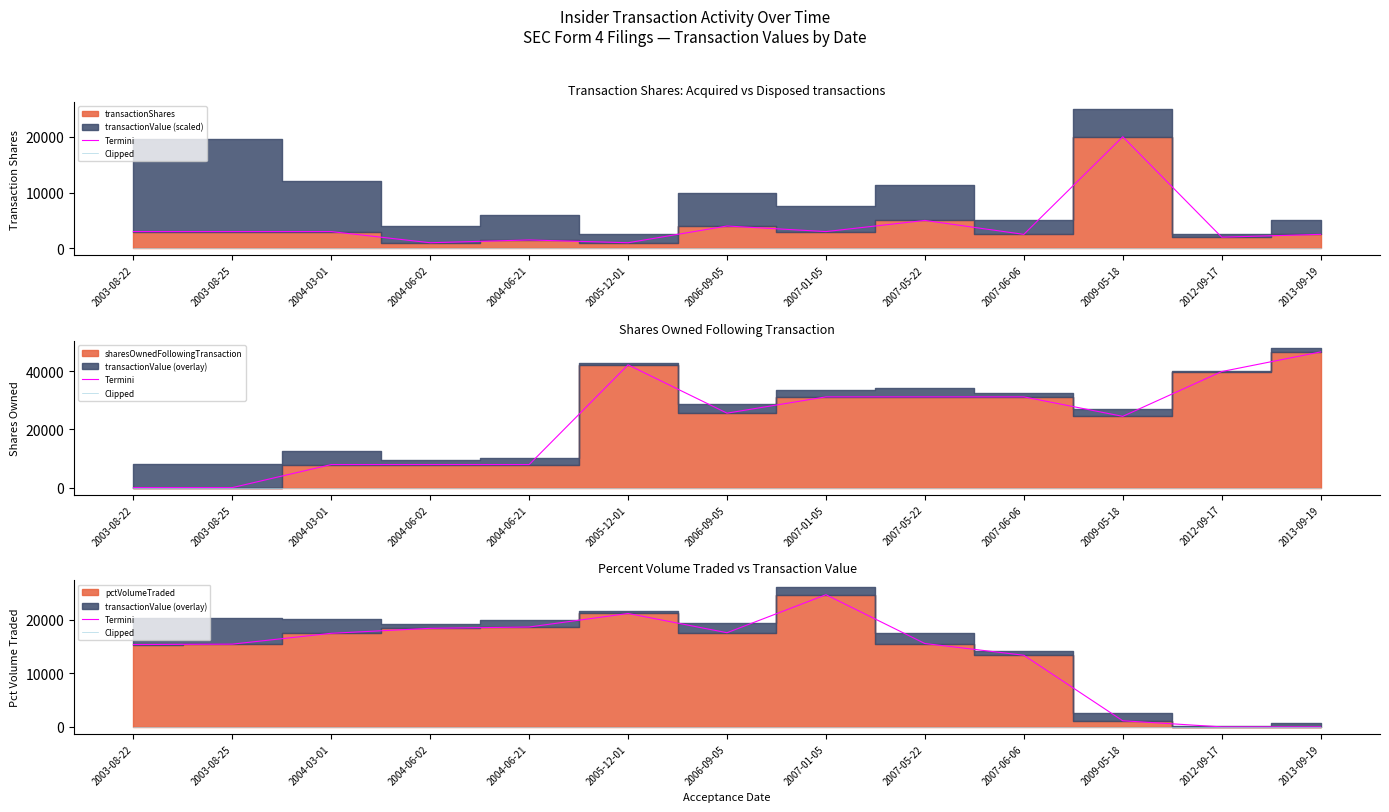

What is the difference between the highest and lowest values at 2004-03-01?

17457